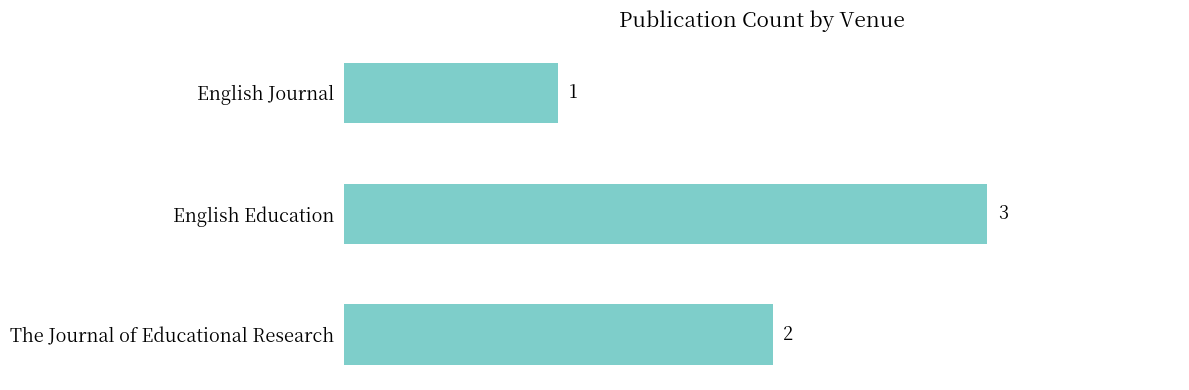

Reading bottom to top, extract all data points from this chart.

2	3	1